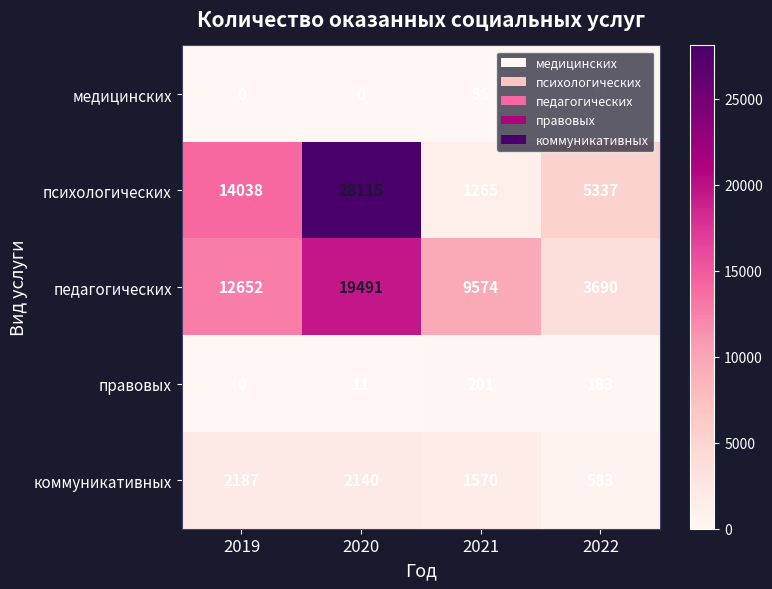

Where does the правовых series first go above 183?

2021